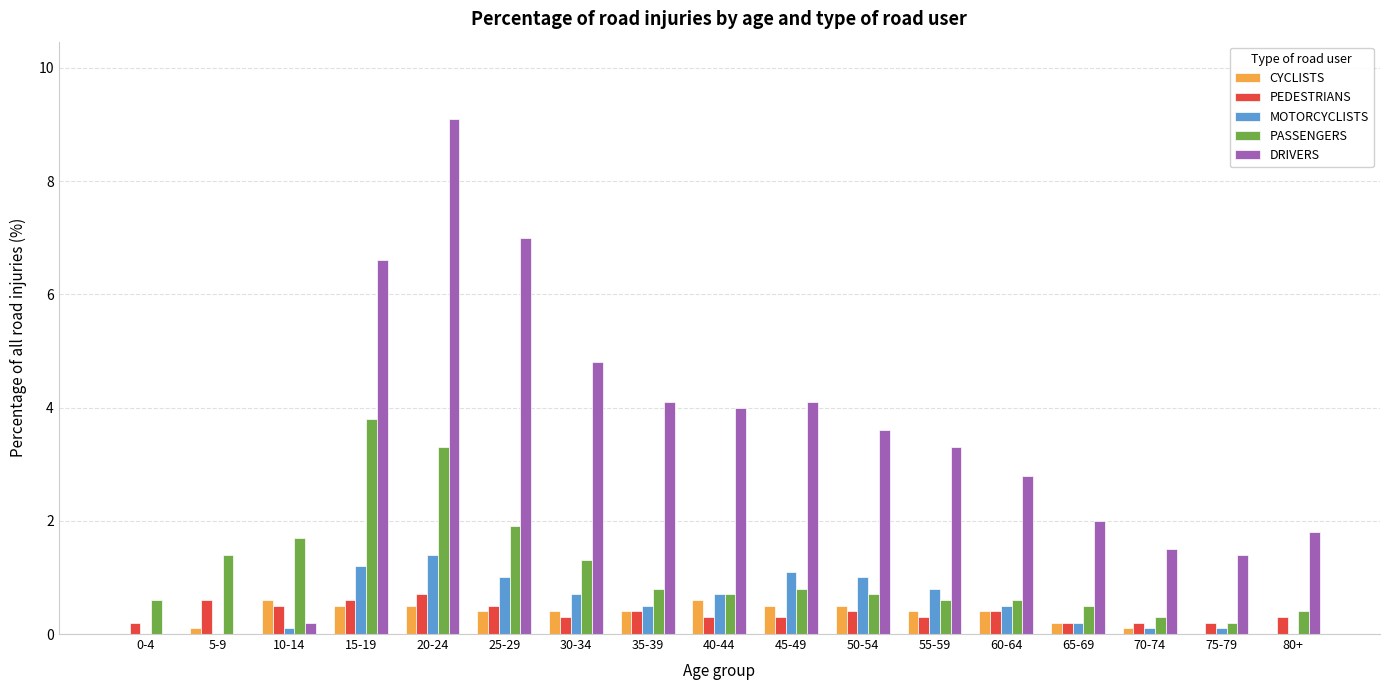

Count the CYCLISTS values in the range 0 to 1.

17